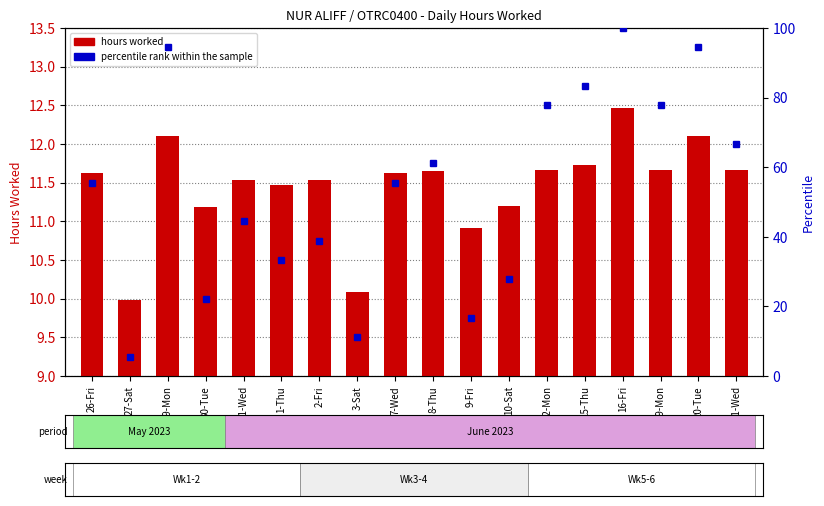

At how many categories does at least one series exceed 59?

8